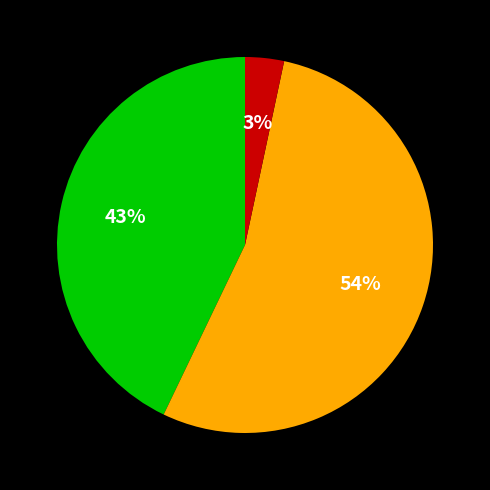

To the nearest percent, what is the average slice percentage?

33%